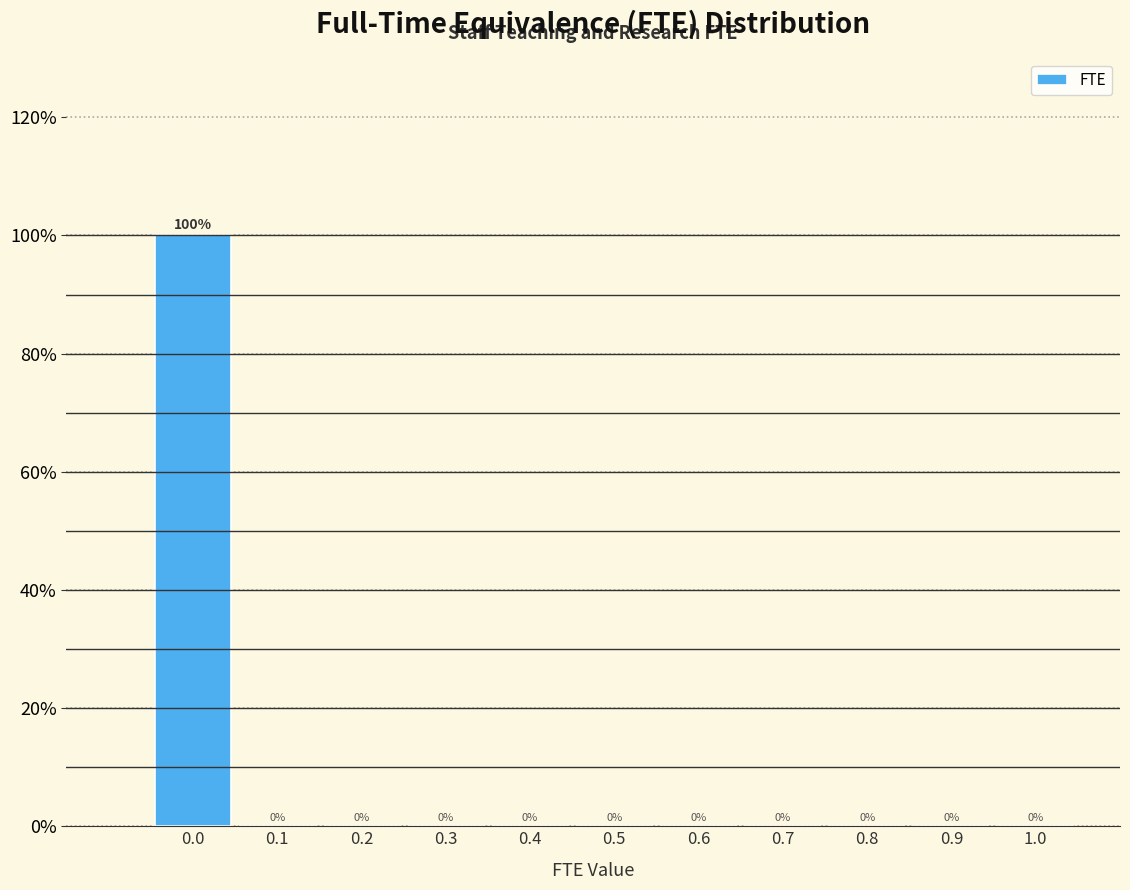

Reading left to right, transcribe this chart: for each bar, give the range it covers on the x-axis and its height.

-0.05 to 0.05: 100
0.05 to 0.15: 0
0.15 to 0.25: 0
0.25 to 0.35: 0
0.35 to 0.45: 0
0.45 to 0.55: 0
0.55 to 0.65: 0
0.65 to 0.75: 0
0.75 to 0.85: 0
0.85 to 0.95: 0
0.95 to 1.05: 0